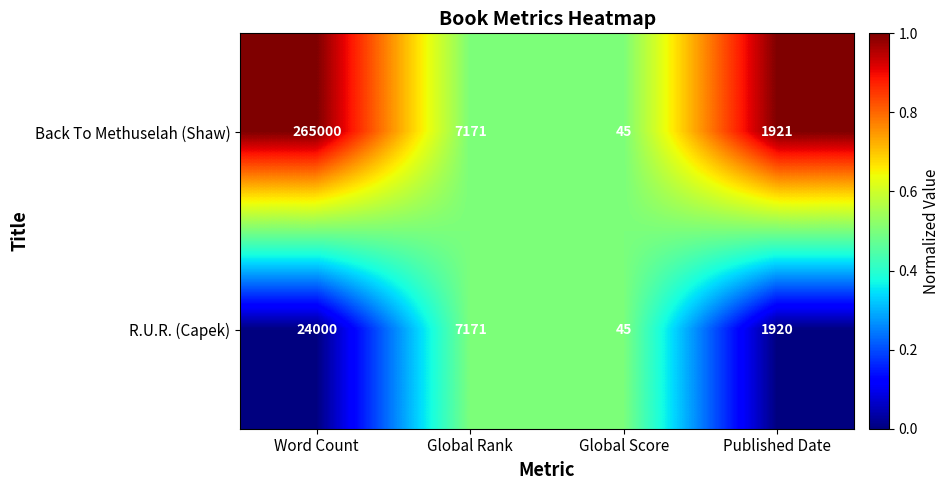

What is the sum of the R.U.R. (Capek) values at Global Score and Word Count?

24045